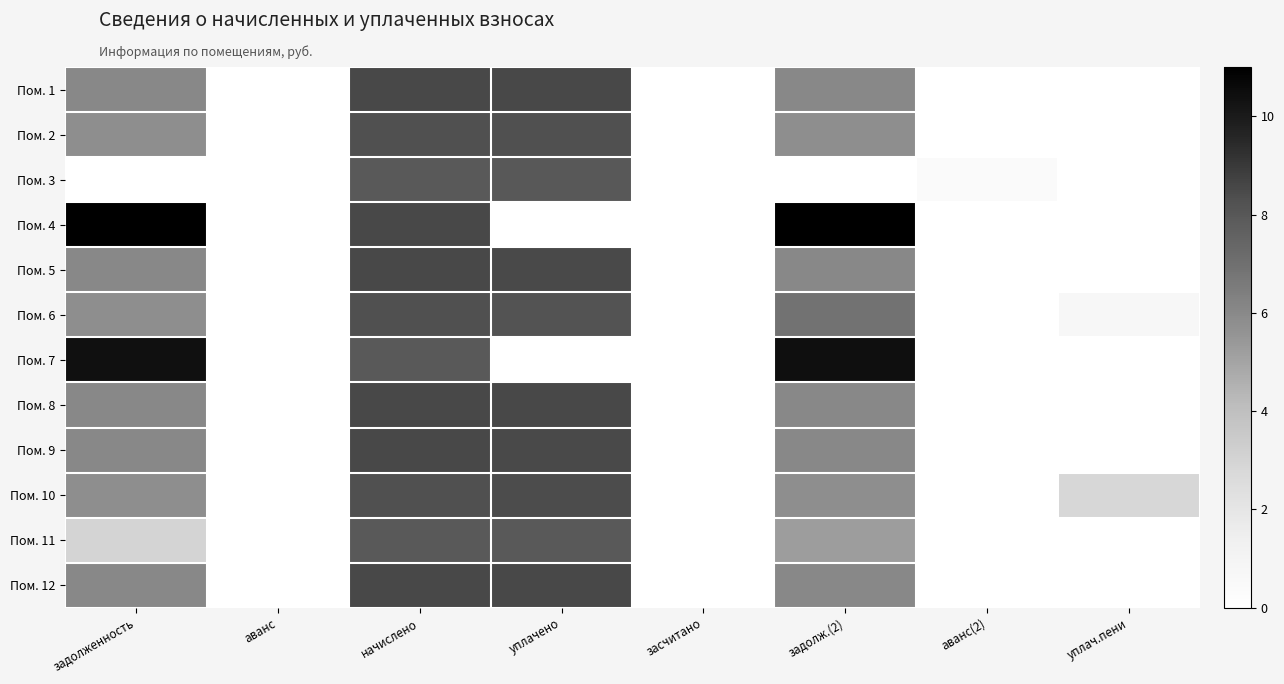

Reading right to left, transcribe all the data shown in this chart.

Пом. 1: уплач.пени=0.0	аванс(2)=0.0	задолж.(2)=6.0	засчитано=0.0	уплачено=8.5	начислено=8.5	аванс=0.0	задолженность=6.0
Пом. 2: уплач.пени=0.0	аванс(2)=0.0	задолж.(2)=5.8	засчитано=0.0	уплачено=8.3	начислено=8.3	аванс=0.0	задолженность=5.8
Пом. 3: уплач.пени=0.0	аванс(2)=0.5	задолж.(2)=0.0	засчитано=0.0	уплачено=8.0	начислено=7.9	аванс=0.0	задолженность=0.0
Пом. 4: уплач.пени=0.0	аванс(2)=0.0	задолж.(2)=11.0	засчитано=0.0	уплачено=0.0	начислено=8.5	аванс=0.0	задолженность=11.0
Пом. 5: уплач.пени=0.0	аванс(2)=0.0	задолж.(2)=6.0	засчитано=0.0	уплачено=8.5	начислено=8.5	аванс=0.0	задолженность=6.0
Пом. 6: уплач.пени=0.7	аванс(2)=0.0	задолж.(2)=6.9	засчитано=0.0	уплачено=8.2	начислено=8.3	аванс=0.0	задолженность=5.8
Пом. 7: уплач.пени=0.0	аванс(2)=0.0	задолж.(2)=10.4	засчитано=0.0	уплачено=0.0	начислено=7.9	аванс=0.0	задолженность=10.4
Пом. 8: уплач.пени=0.0	аванс(2)=0.0	задолж.(2)=6.0	засчитано=0.0	уплачено=8.5	начислено=8.5	аванс=0.0	задолженность=6.0
Пом. 9: уплач.пени=0.0	аванс(2)=0.0	задолж.(2)=6.0	засчитано=0.0	уплачено=8.5	начислено=8.5	аванс=0.0	задолженность=6.0
Пом. 10: уплач.пени=2.9	аванс(2)=0.0	задолж.(2)=5.8	засчитано=0.0	уплачено=8.4	начислено=8.3	аванс=0.0	задолженность=5.8
Пом. 11: уплач.пени=0.0	аванс(2)=0.0	задолж.(2)=5.2	засчитано=0.0	уплачено=7.9	начислено=7.9	аванс=0.0	задолженность=3.0
Пом. 12: уплач.пени=0.0	аванс(2)=0.0	задолж.(2)=6.0	засчитано=0.0	уплачено=8.5	начислено=8.5	аванс=0.0	задолженность=6.0